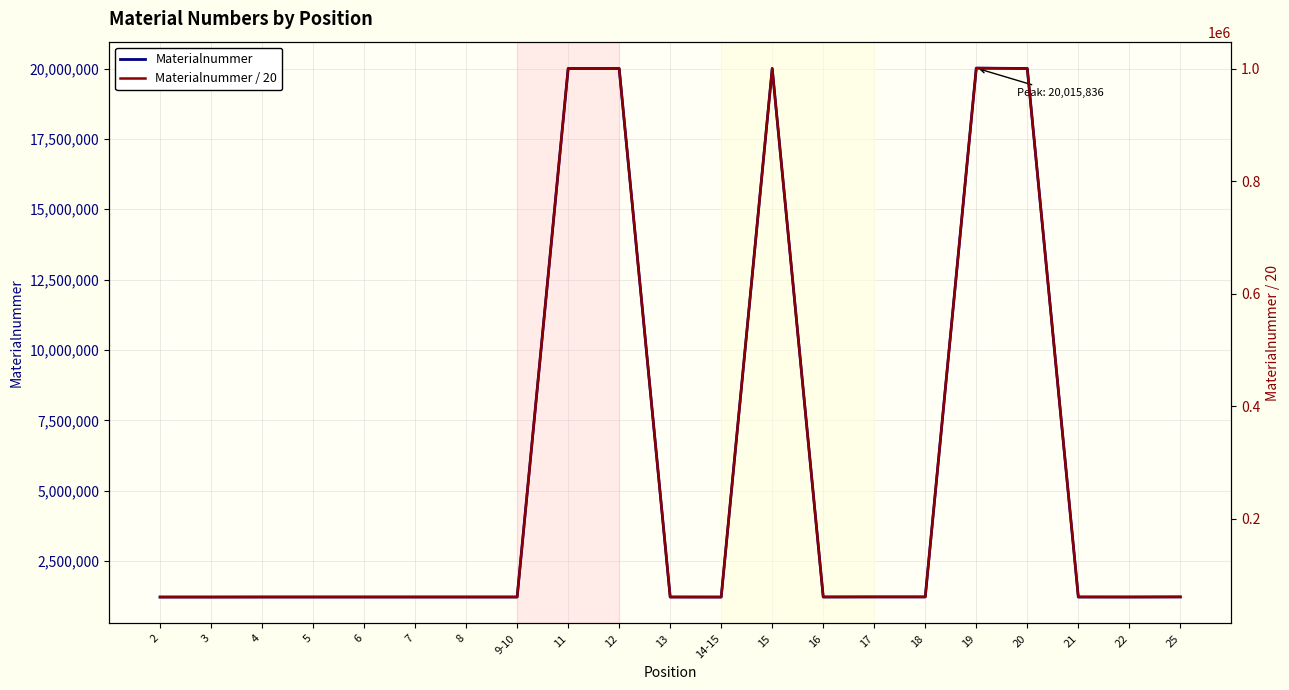

Reading left to right, what are all the values shown in this chart?

Materialnummer: 1220316	1220317	1221613	1221598	1221599	1221614	1221615	1221616	20002358	20002359	1221623	1220191	20002356	1222748	1225112	1225113	20015836	20002357	1222663	1221604	1225104
Materialnummer / 20: 61015	61015	61080	61079	61079	61080	61080	61080	1000117	1000117	61081	61009	1000117	61137	61255	61255	1000791	1000117	61133	61080	61255